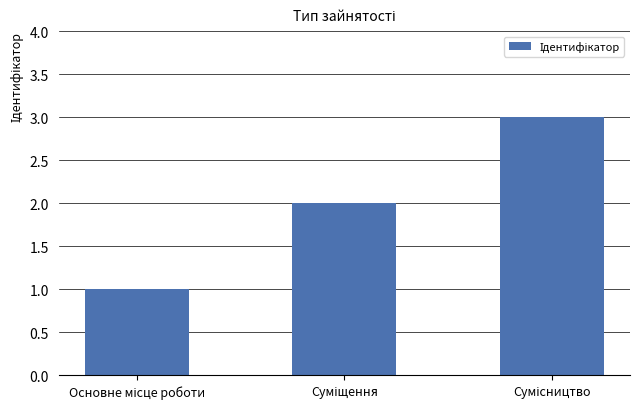

What is the greatest value displayed?

3